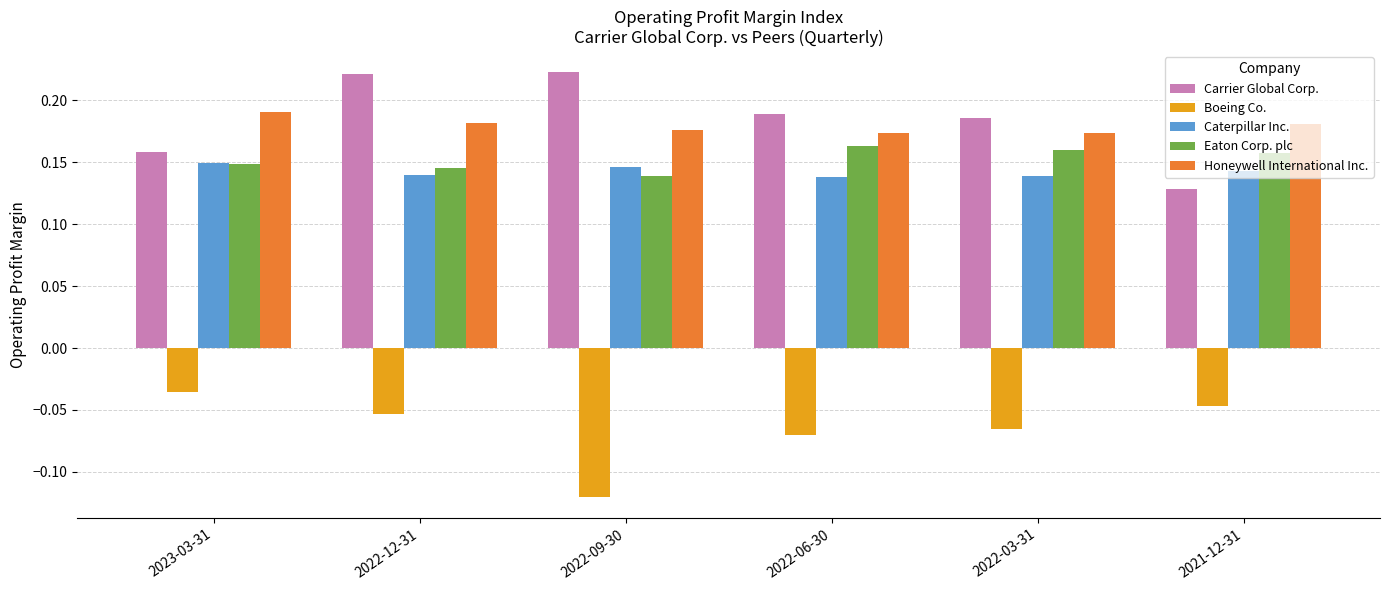

How many Caterpillar Inc. values are between 0 and 1?

6